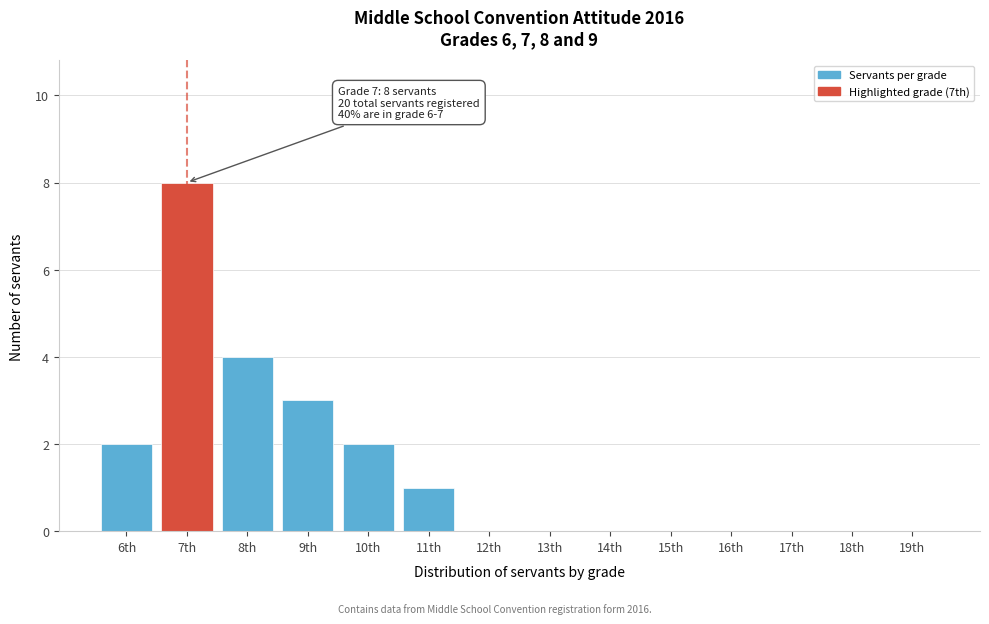

Reading left to right, list all the values displayed in this chart.

6th=2	7th=8	8th=4	9th=3	10th=2	11th=1	12th=0	13th=0	14th=0	15th=0	16th=0	17th=0	18th=0	19th=0